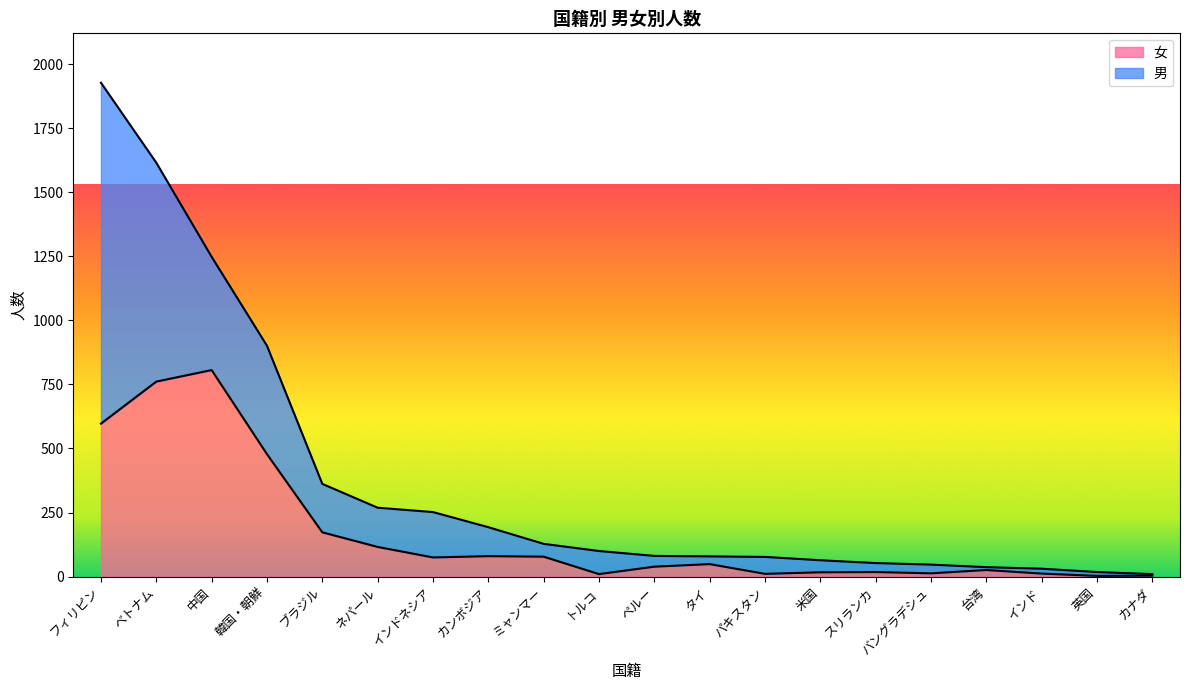

Reading left to right, what are all the values shown in this chart?

フィリピン=597	ベトナム=761	中国=806	韓国・朝鮮=478	ブラジル=173	ネパール=116	インドネシア=75	カンボジア=80	ミャンマー=78	トルコ=10	ペルー=39	タイ=49	パキスタン=11	米国=17	スリランカ=18	バングラデシュ=13	台湾=26	インド=12	英国=3	カナダ=4